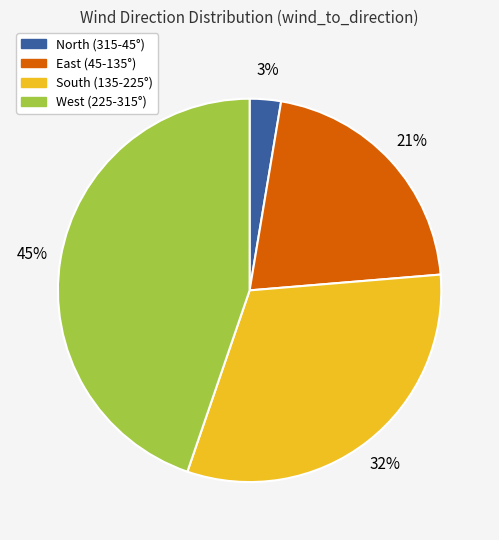

The West (225-315°) slice represents 45% of the pie. True or false?

True